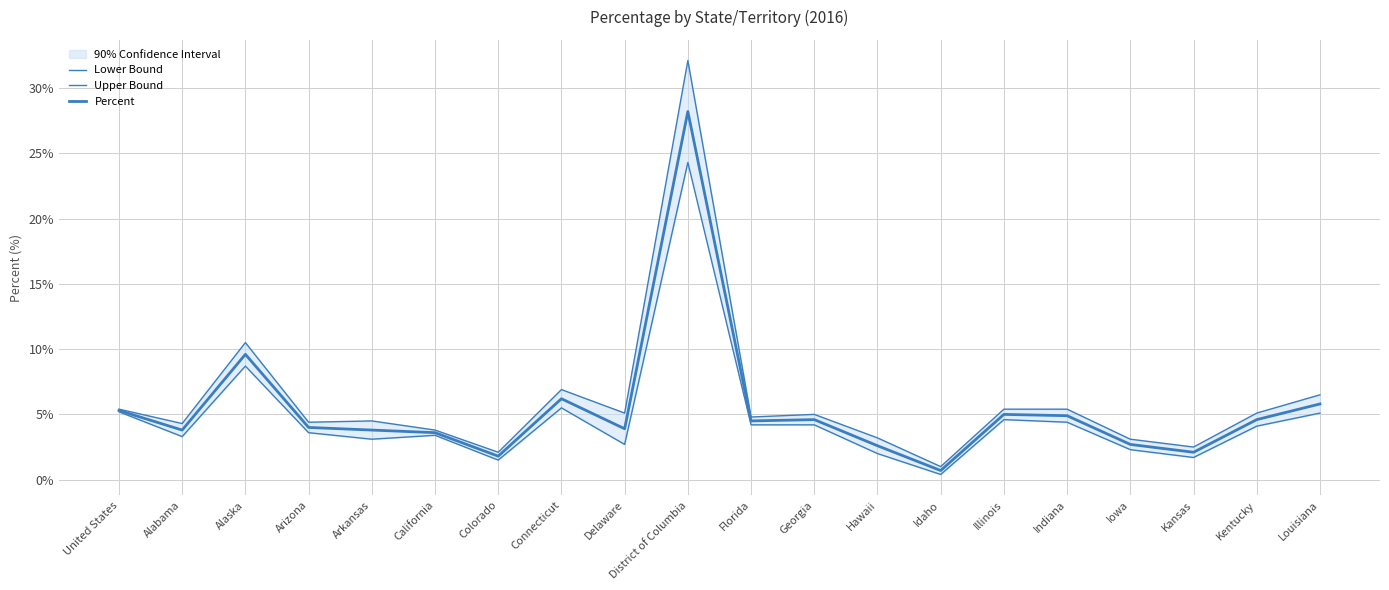

True or false: Percent has a value of 0.9 at Arizona.

False